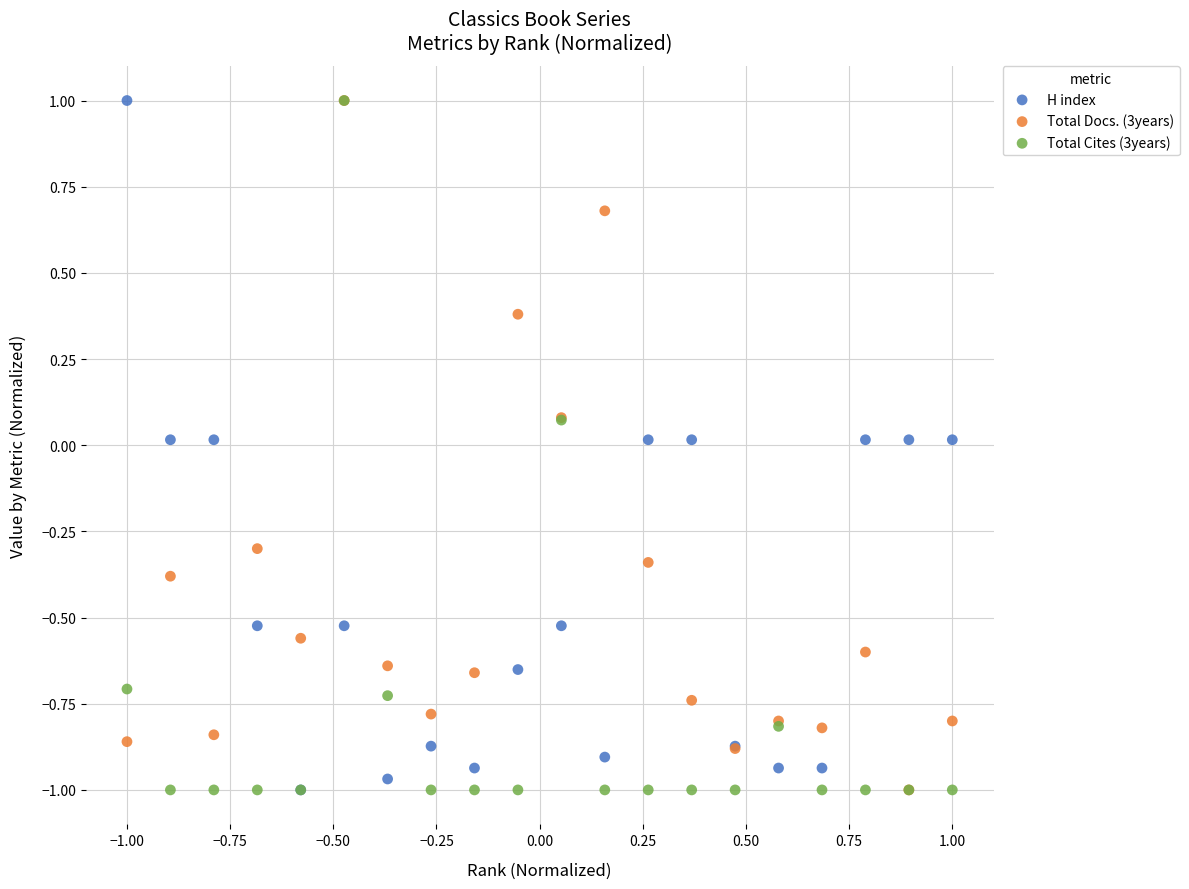

What are all the series names shown in the legend?

H index, Total Docs. (3years), Total Cites (3years)